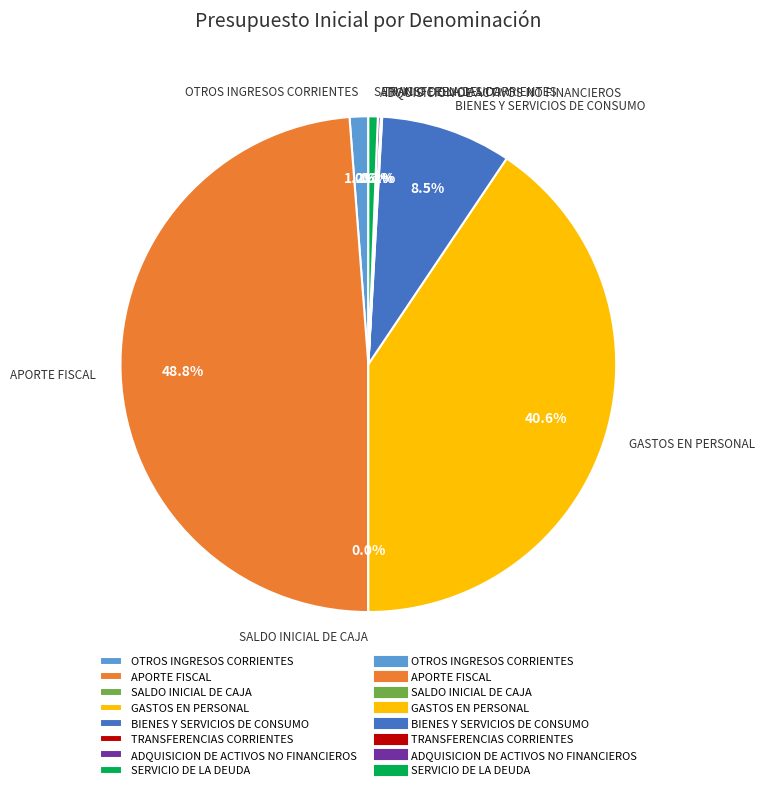

What percentage is NOT represented by SERVICIO DE LA DEUDA?

99.4%